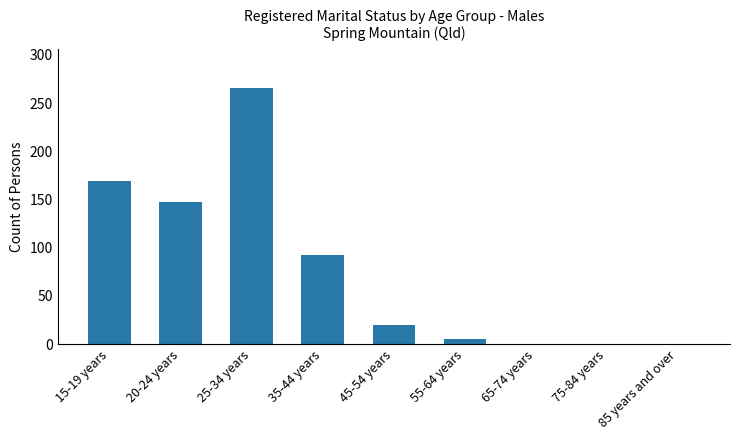

Reading left to right, extract all data points from this chart.

15-19 years=169	20-24 years=147	25-34 years=266	35-44 years=92	45-54 years=20	55-64 years=5	65-74 years=0	75-84 years=0	85 years and over=0